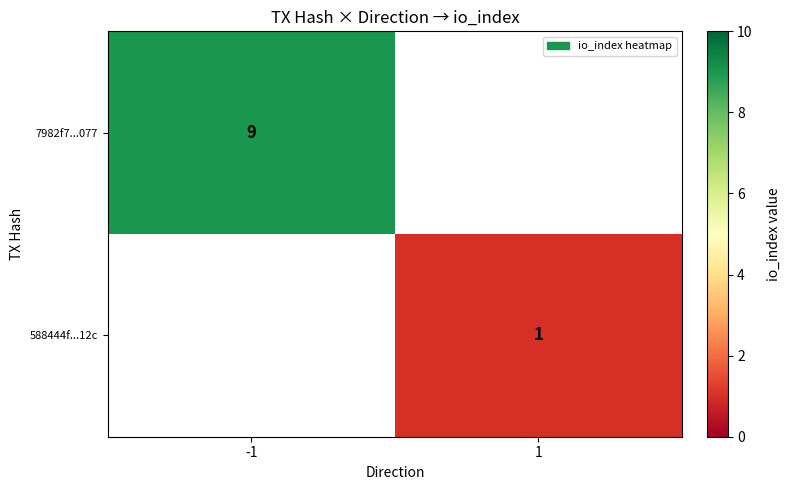

The 588444f...12c series shows 1 at 1. True or false?

True